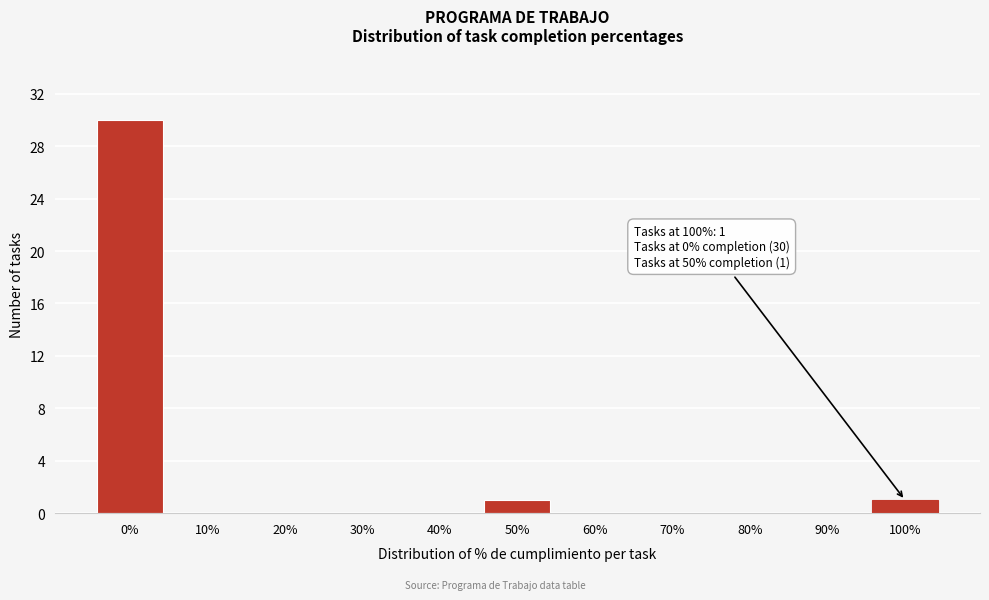

Reading left to right, what are all the values shown in this chart?

0%=30	10%=0	20%=0	30%=0	40%=0	50%=1	60%=0	70%=0	80%=0	90%=0	100%=1